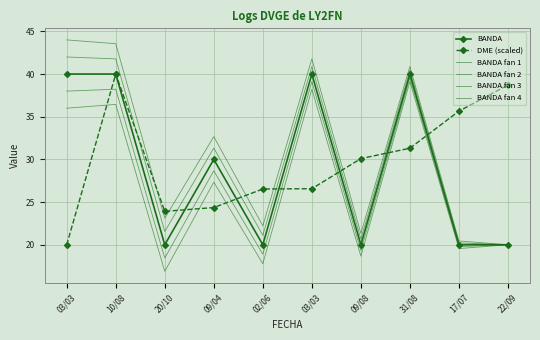

What is the value of the BANDA fan 3 point at the 8th from the left?

40.9